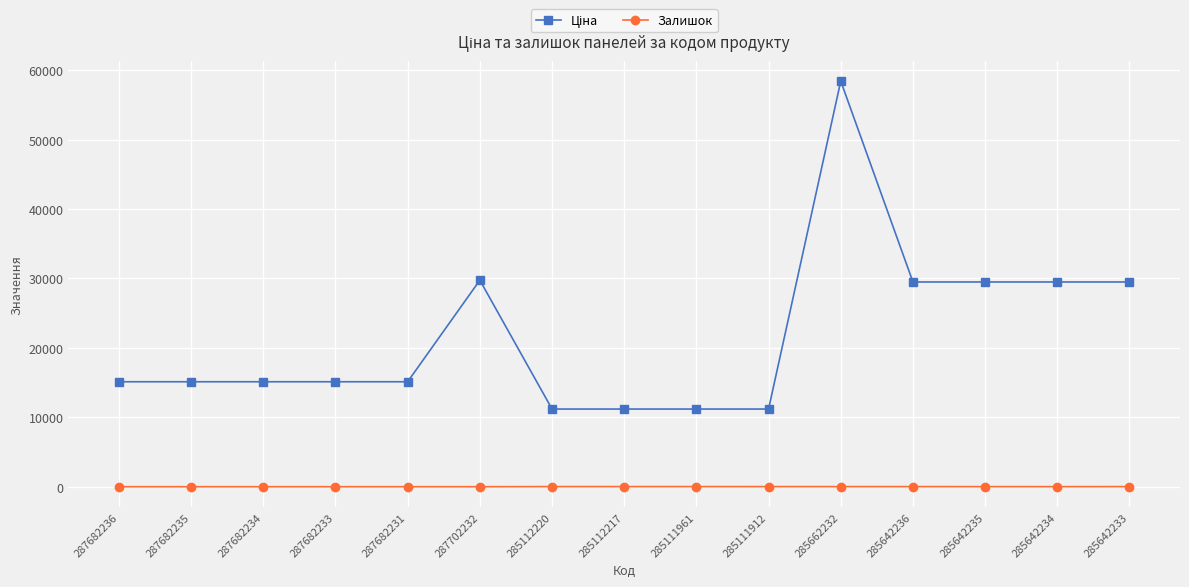

What is the maximum value shown in the chart?

58426.5